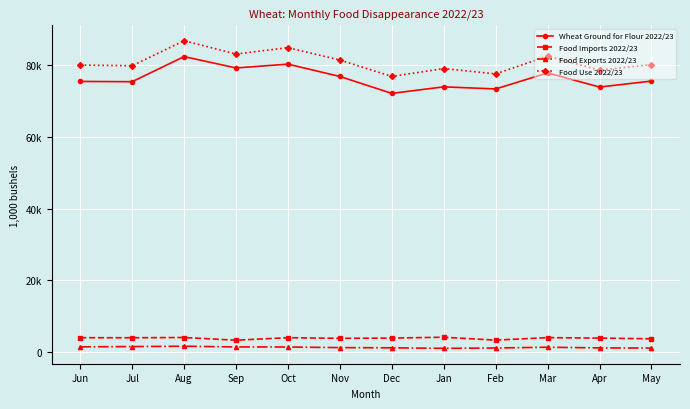

What are all the series names shown in the legend?

Wheat Ground for Flour 2022/23, Food Imports 2022/23, Food Exports 2022/23, Food Use 2022/23